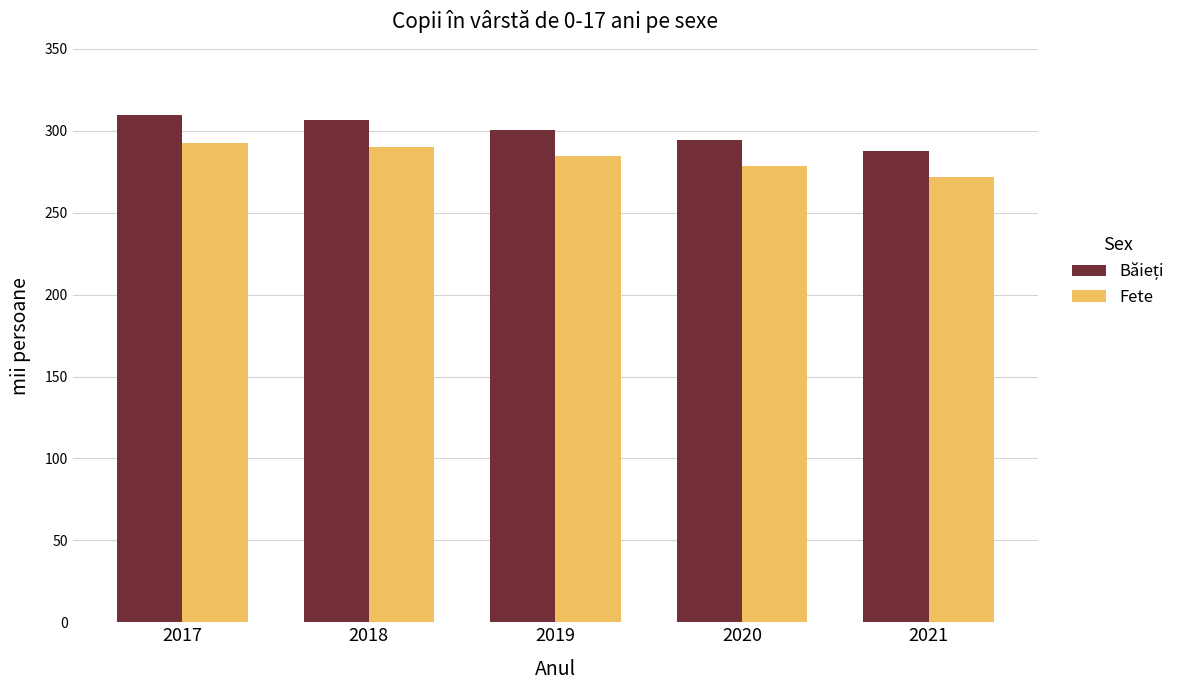

What is the minimum value shown in the chart?

271.7